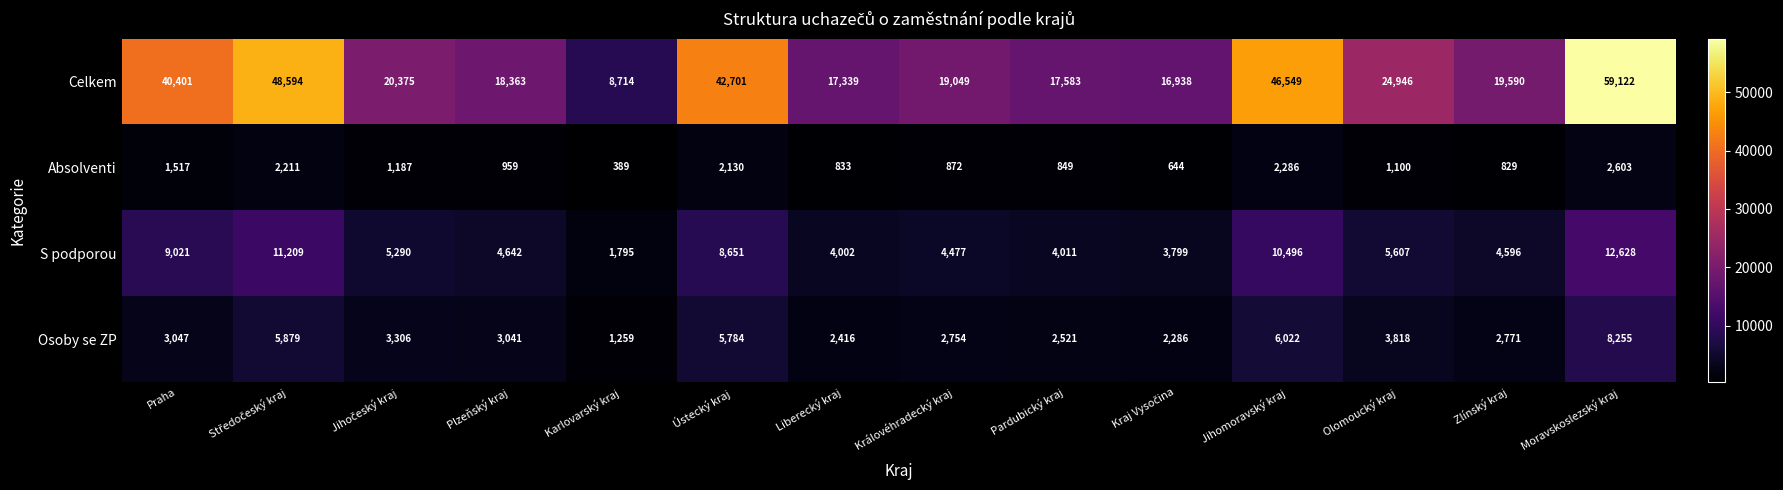

What is the difference between the maximum and minimum values in the Celkem series?

50408